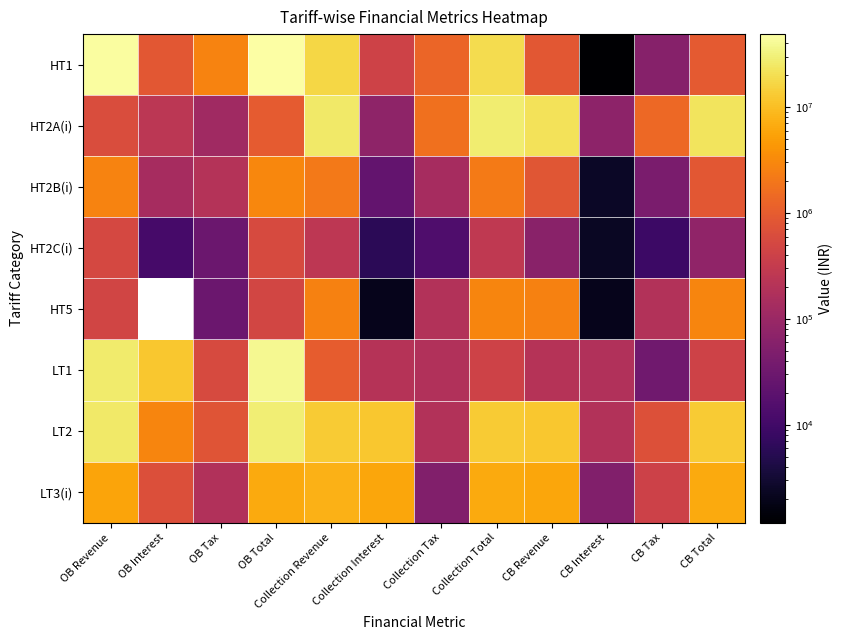

What value does the HT2B(i) series have at Collection Revenue?

2099181.4